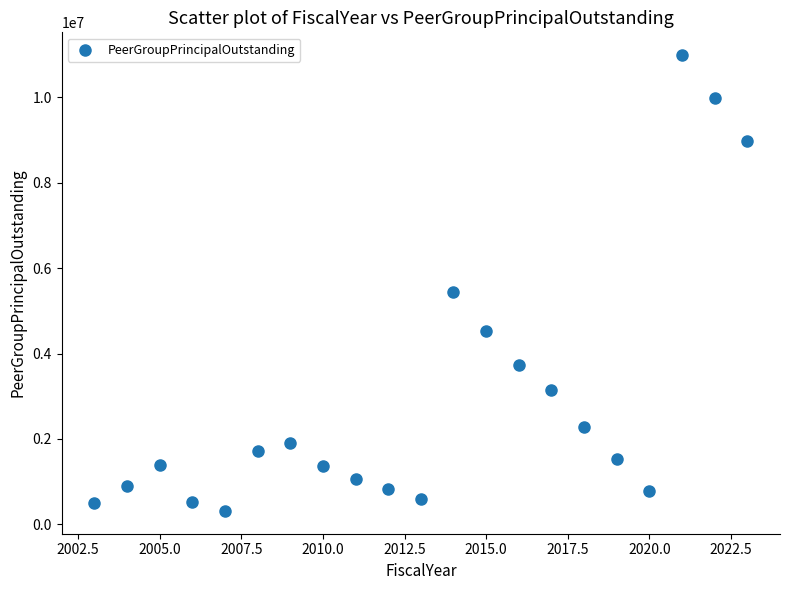

What Y value in the scatter plot is closest to 5652500?

5450000